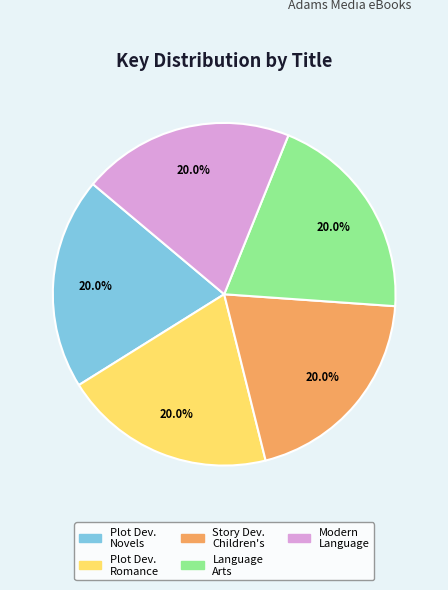

Is there any slice that represents more than half of the pie?

No